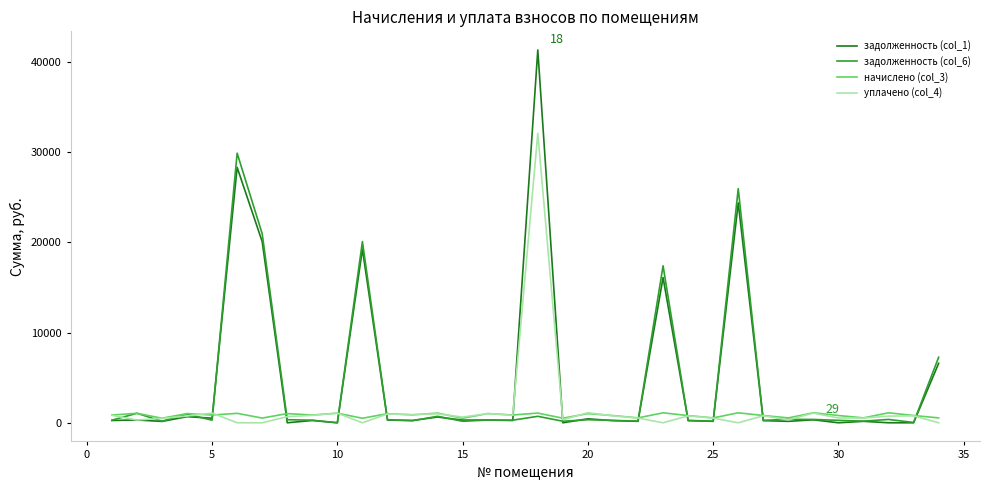

Which series has the widest spread of values?

задолженность (col_1)